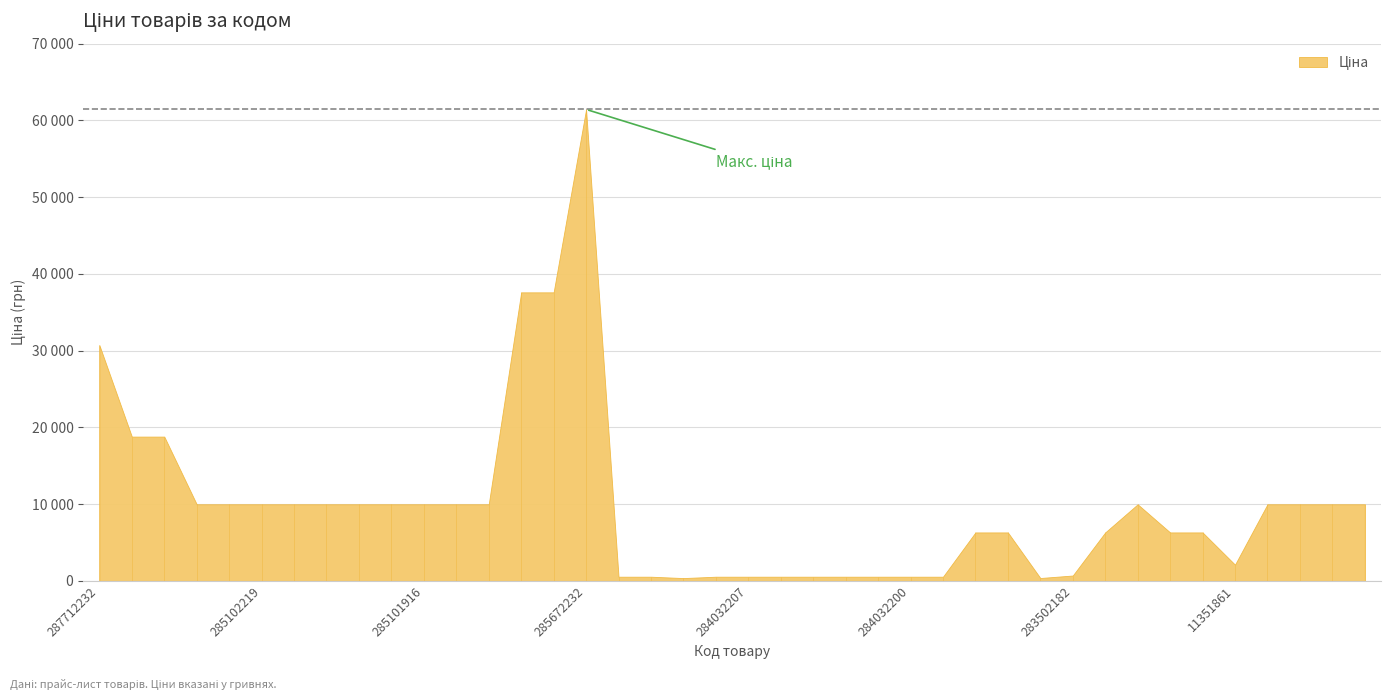

What is the difference between the values at 11352034 and 285102120?

3666.2